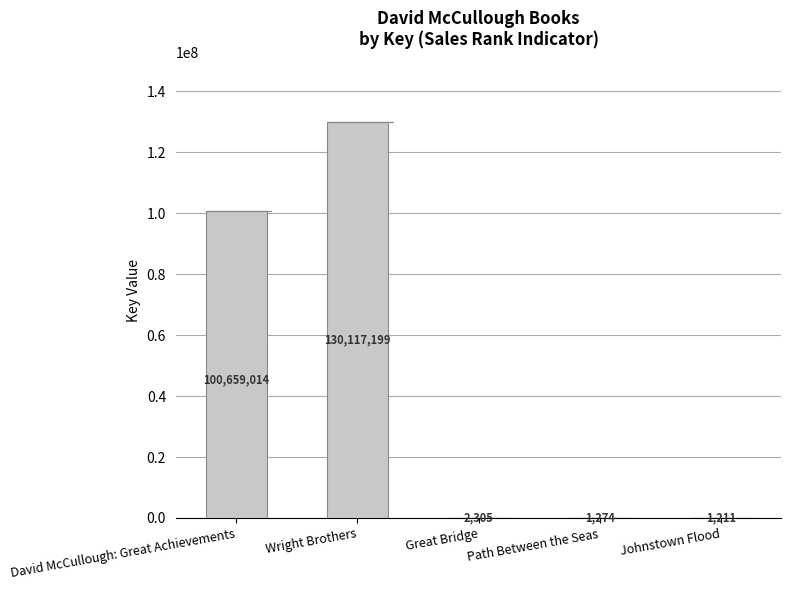

Does the chart contain stacked bars?

No